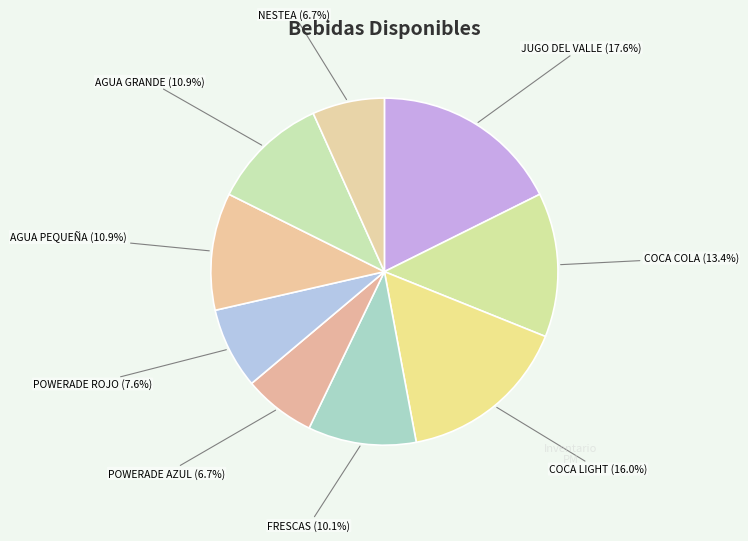

How many slices are in this pie chart?

9